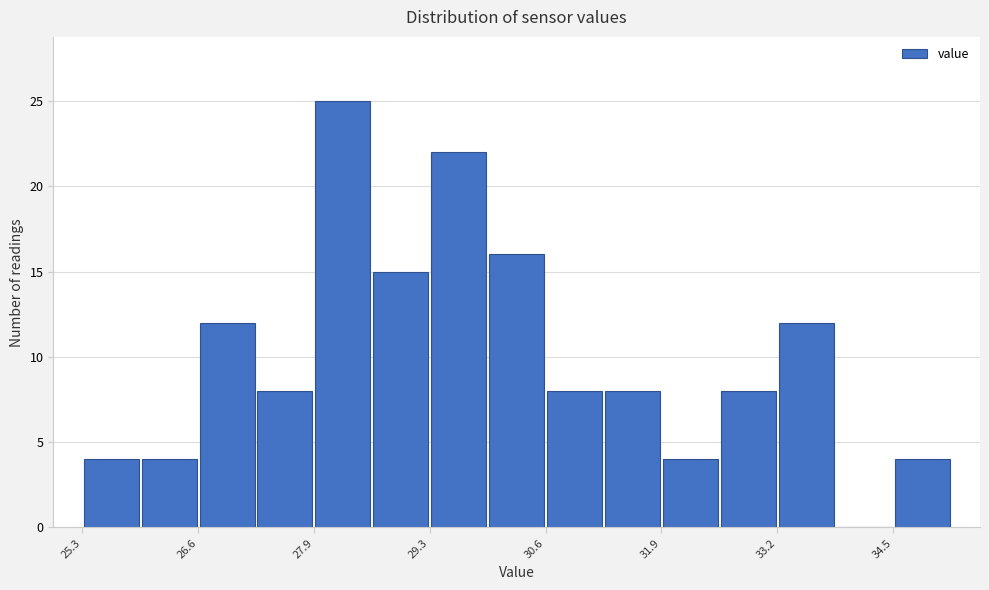

Around what value on the x-axis is the tallest bar? Give the approximate position of its centre, as read against the axis.

28.2